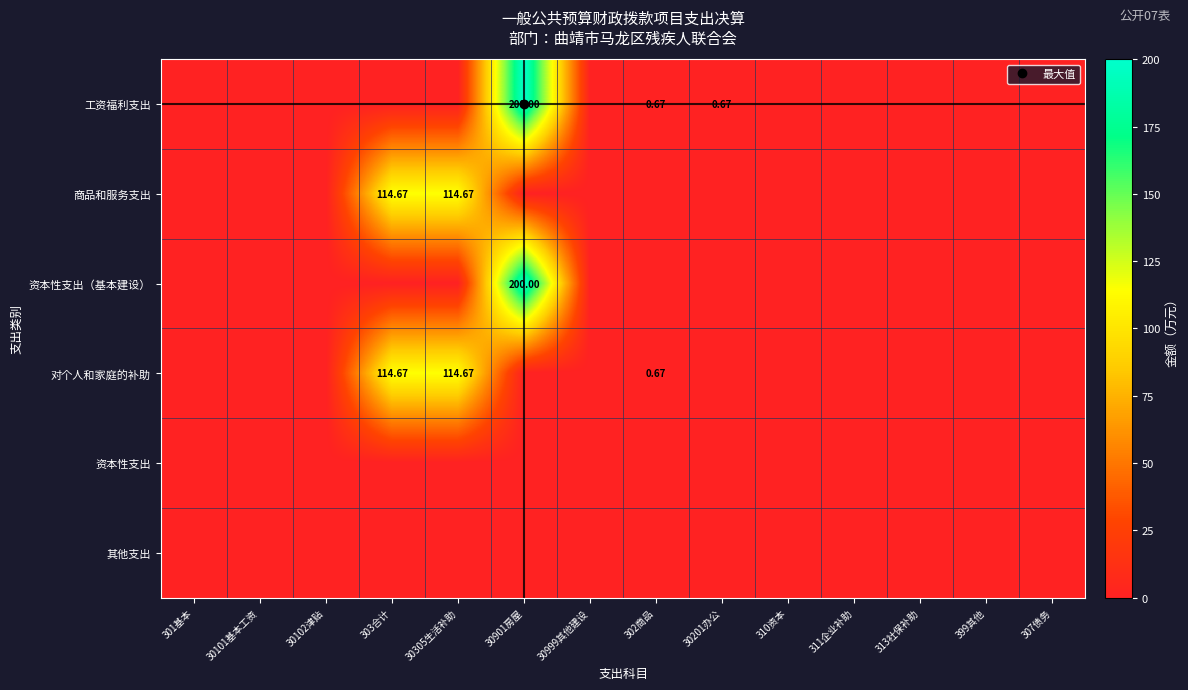

What is the spread (max minus min) of values at 302商品?

0.7